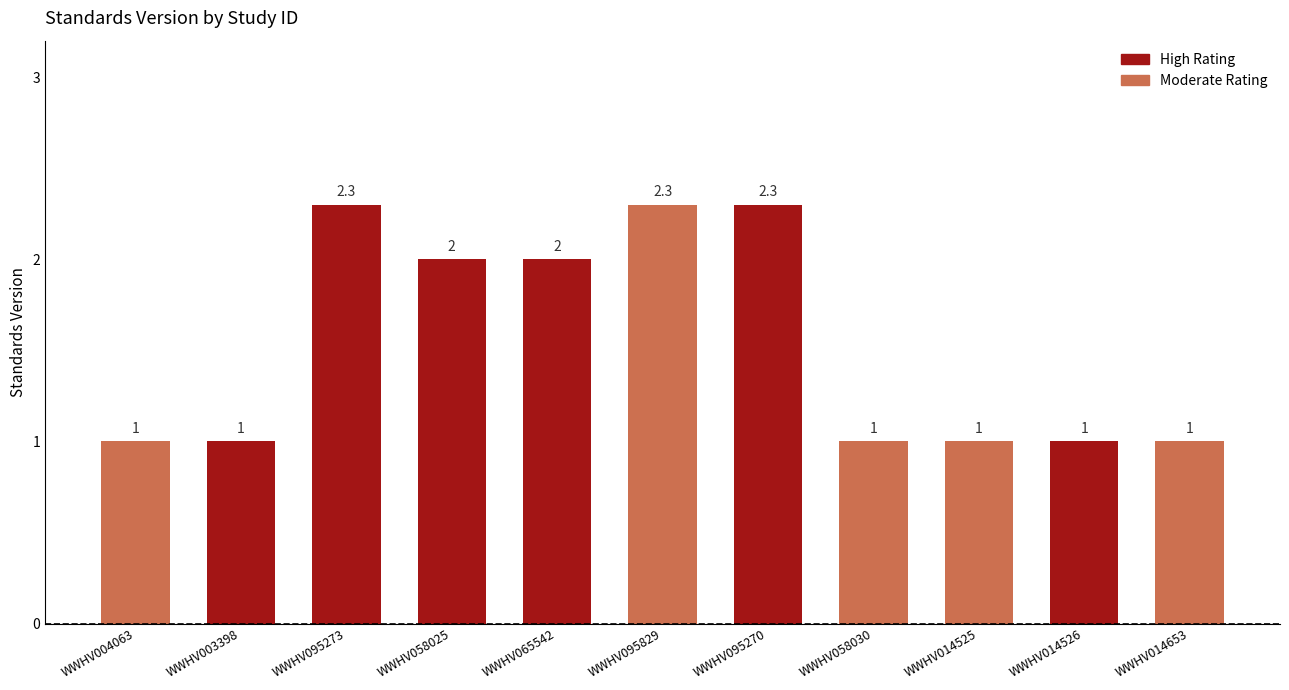

Is it true that the value at WWHV095270 is 1.6?

False